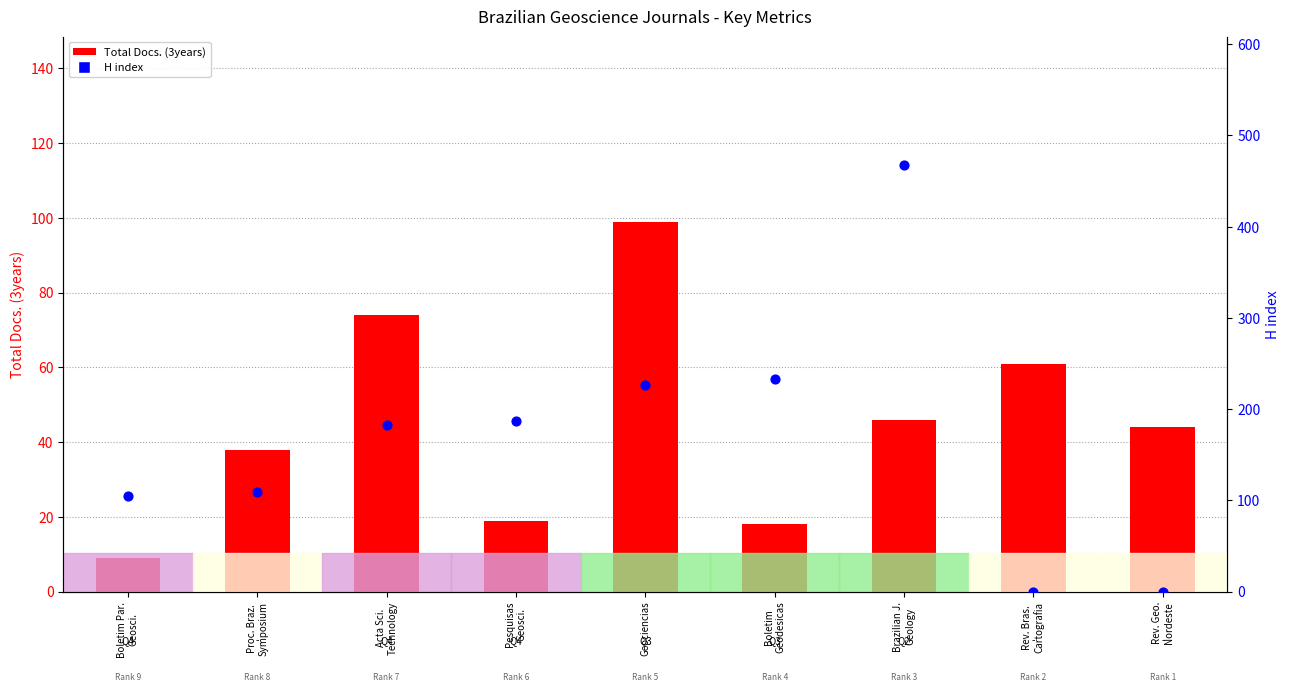

Which series contains the highest Y value?

H index